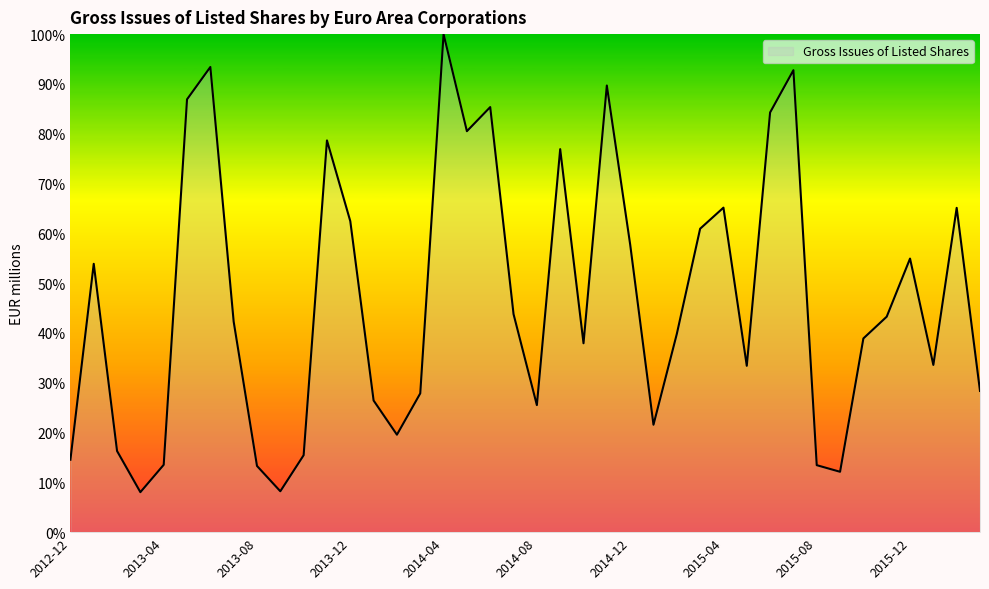

What is the maximum value shown in the chart?

100.0